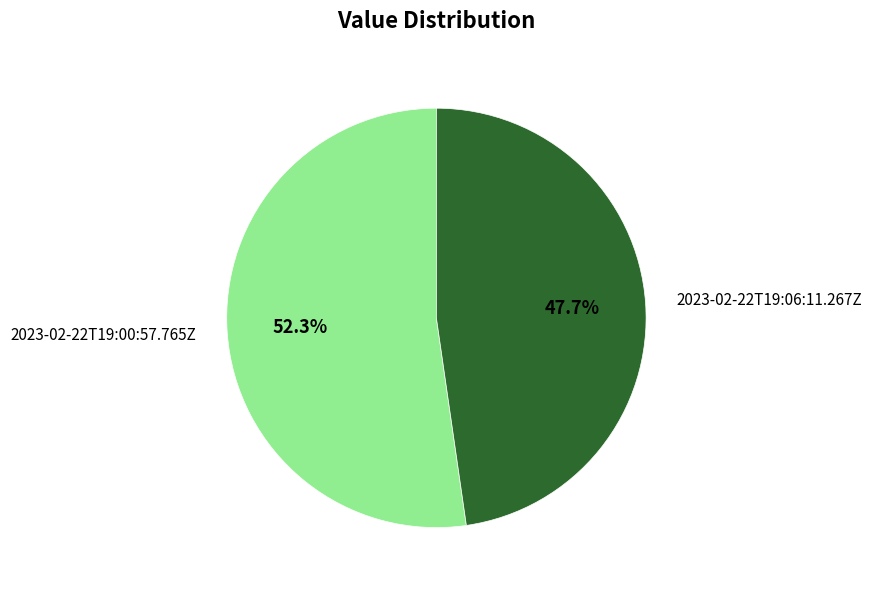

To the nearest percent, what percentage of the pie is 2023-02-22T19:00:57.765Z?

52%